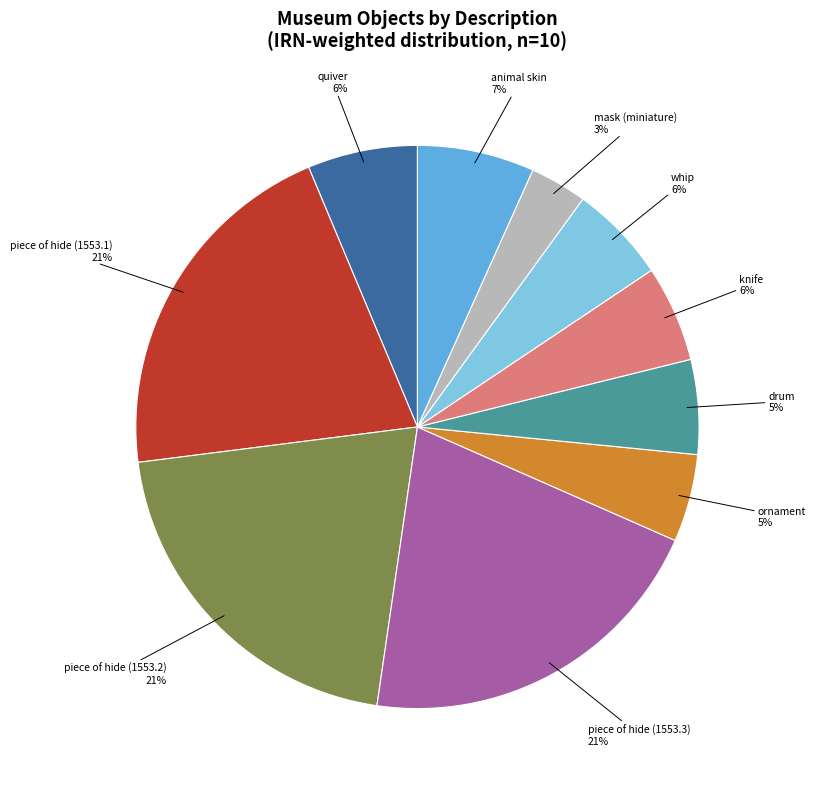

Is there any slice that represents more than half of the pie?

No